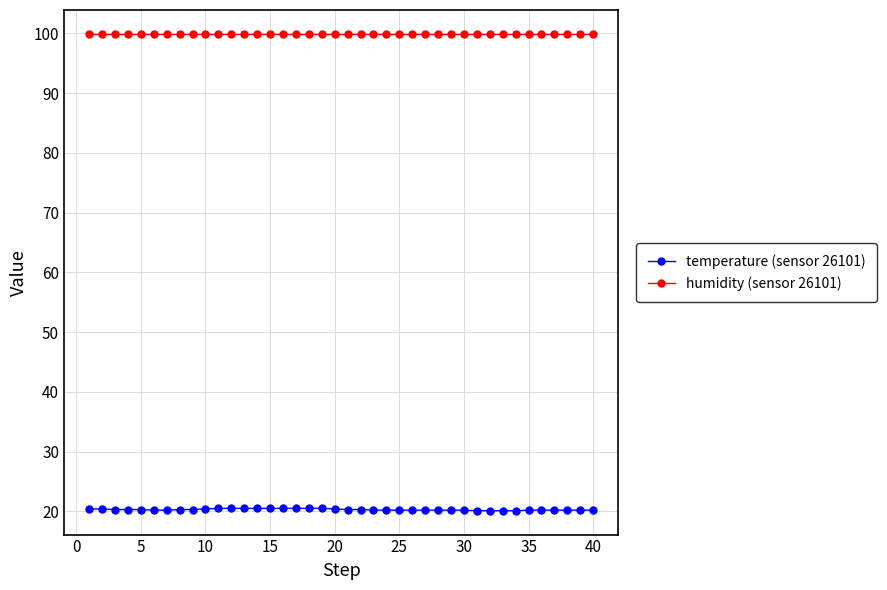

What is the value of the temperature (sensor 26101) point at the 6th from the left?

20.2